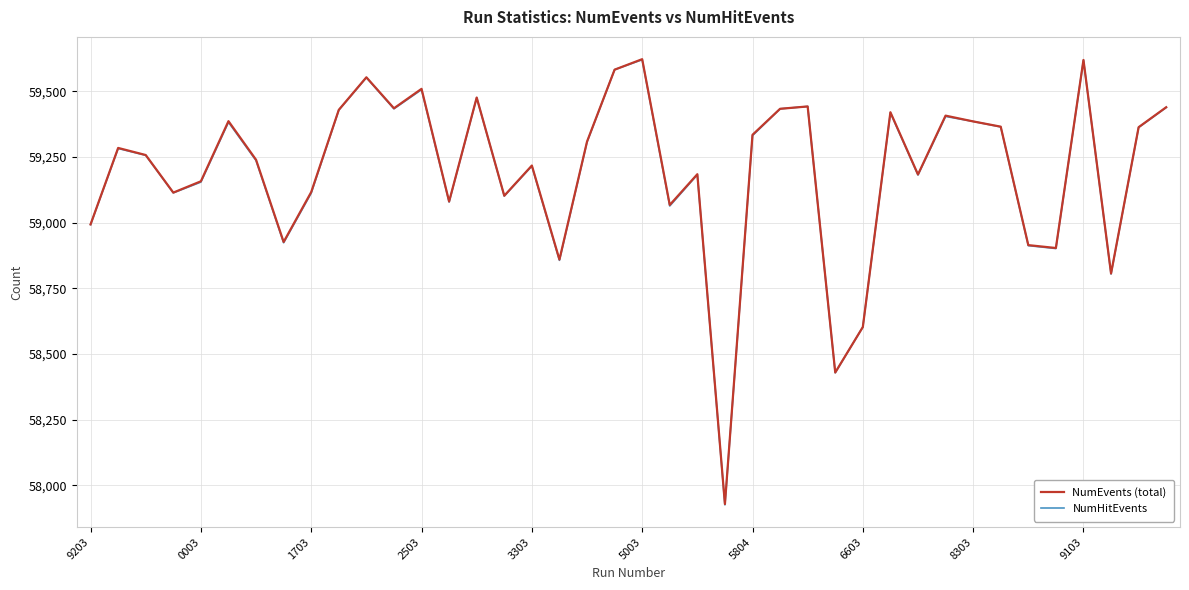

What is the highest value of the NumEvents (total) series?

59623